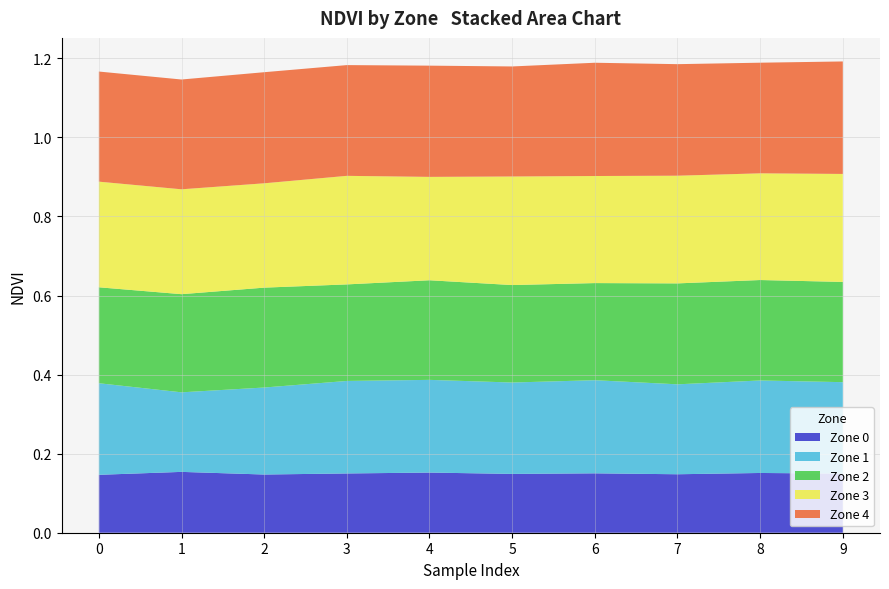

Reading left to right, extract all data points from this chart.

Zone 0: 0=0.1	1=0.2	2=0.1	3=0.1	4=0.2	5=0.1	6=0.2	7=0.1	8=0.2	9=0.1
Zone 1: 0=0.2	1=0.2	2=0.2	3=0.2	4=0.2	5=0.2	6=0.2	7=0.2	8=0.2	9=0.2
Zone 2: 0=0.2	1=0.2	2=0.3	3=0.2	4=0.3	5=0.2	6=0.2	7=0.3	8=0.3	9=0.3
Zone 3: 0=0.3	1=0.3	2=0.3	3=0.3	4=0.3	5=0.3	6=0.3	7=0.3	8=0.3	9=0.3
Zone 4: 0=0.3	1=0.3	2=0.3	3=0.3	4=0.3	5=0.3	6=0.3	7=0.3	8=0.3	9=0.3